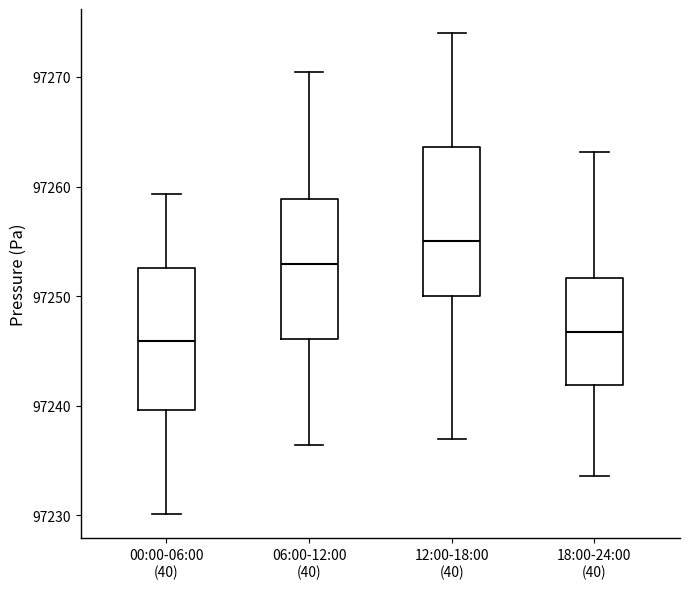

Reading left to right, read every box against the y-axis: the position of its median line, the range the box covers, and the ends of its whiskers. The values are not printed on the chart, so give them approximately, as read against the axis.

00:00-06:00 (40): median 97246, box 97240 to 97253, whiskers 97230 to 97259
06:00-12:00 (40): median 97253, box 97246 to 97259, whiskers 97236 to 97270
12:00-18:00 (40): median 97255, box 97250 to 97264, whiskers 97237 to 97274
18:00-24:00 (40): median 97247, box 97242 to 97252, whiskers 97234 to 97263